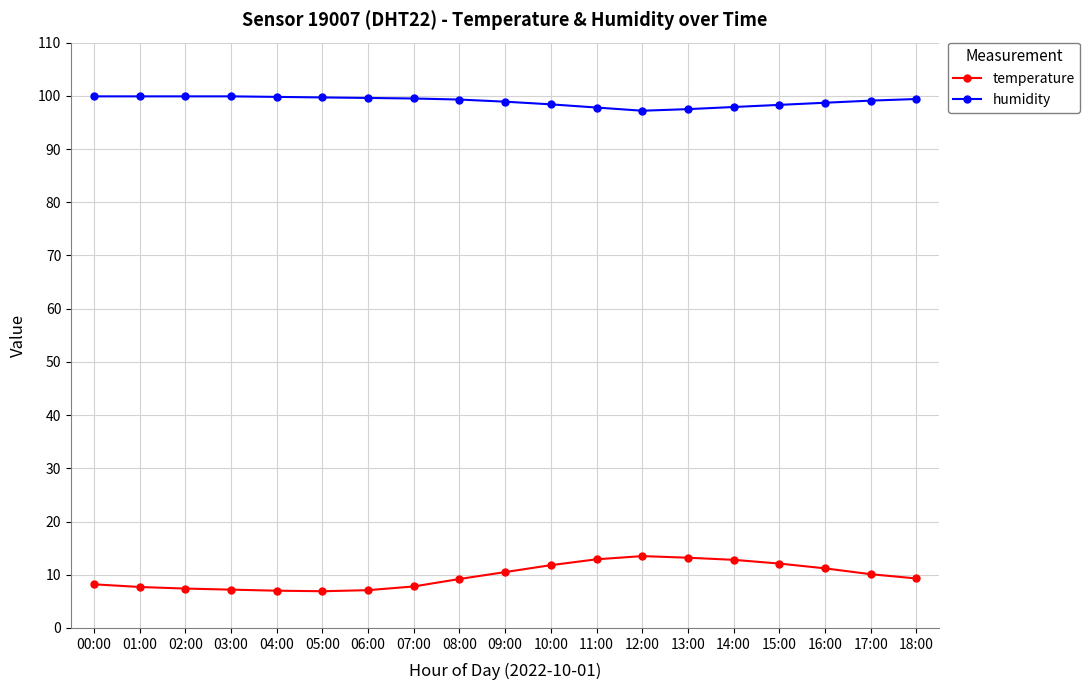

The value of humidity at 12:00 is 97.2. True or false?

True